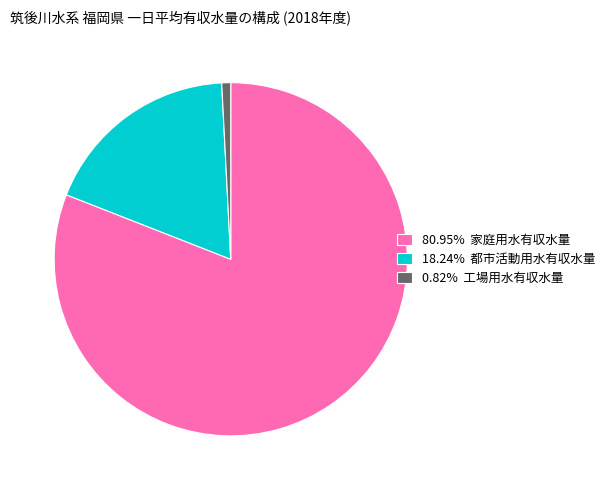

Is 80.95% 家庭用水有収水量 the majority of the pie?

Yes